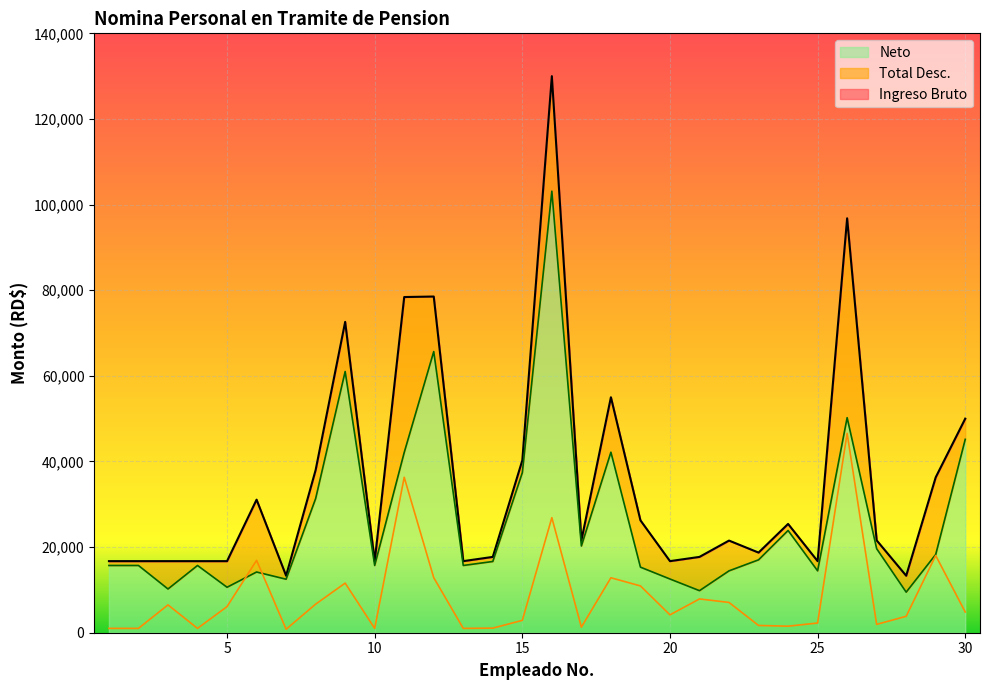

At 9, list the series in order from largest to smallest.

Ingreso Bruto, Neto, Total Desc.